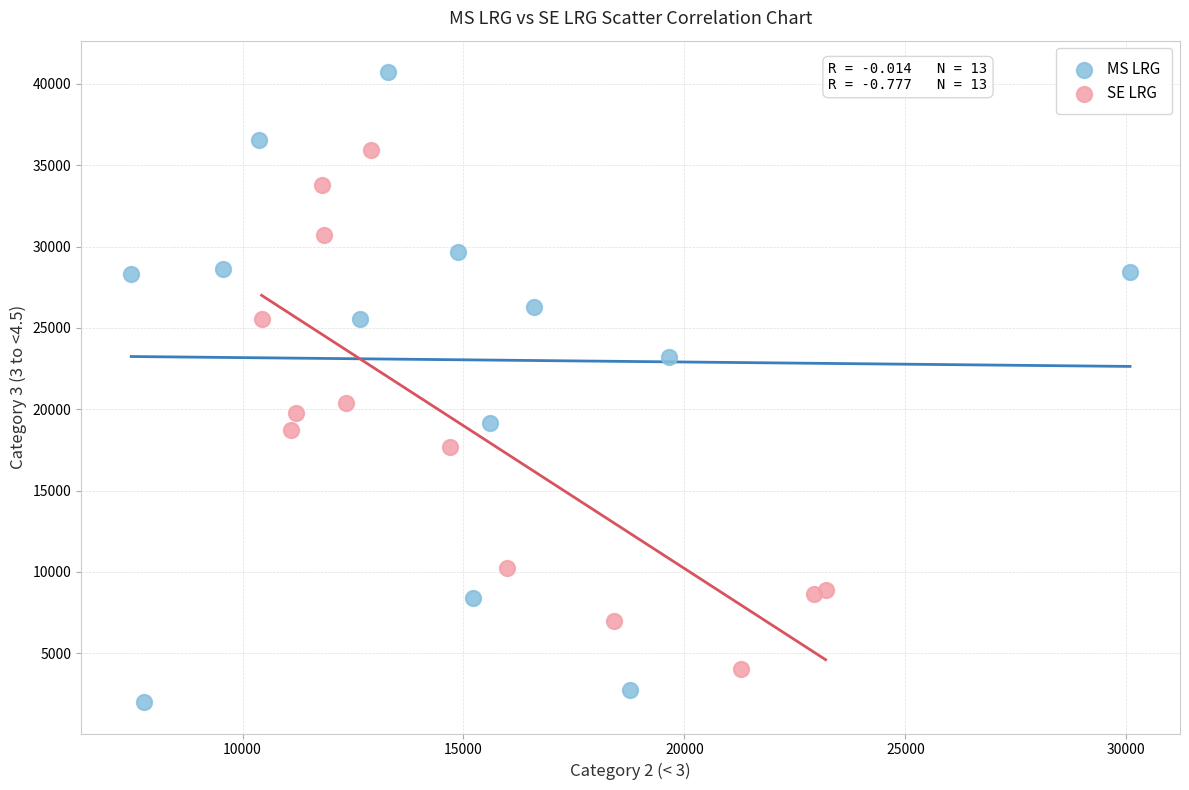

Which series reaches the minimum Y coordinate?

MS LRG